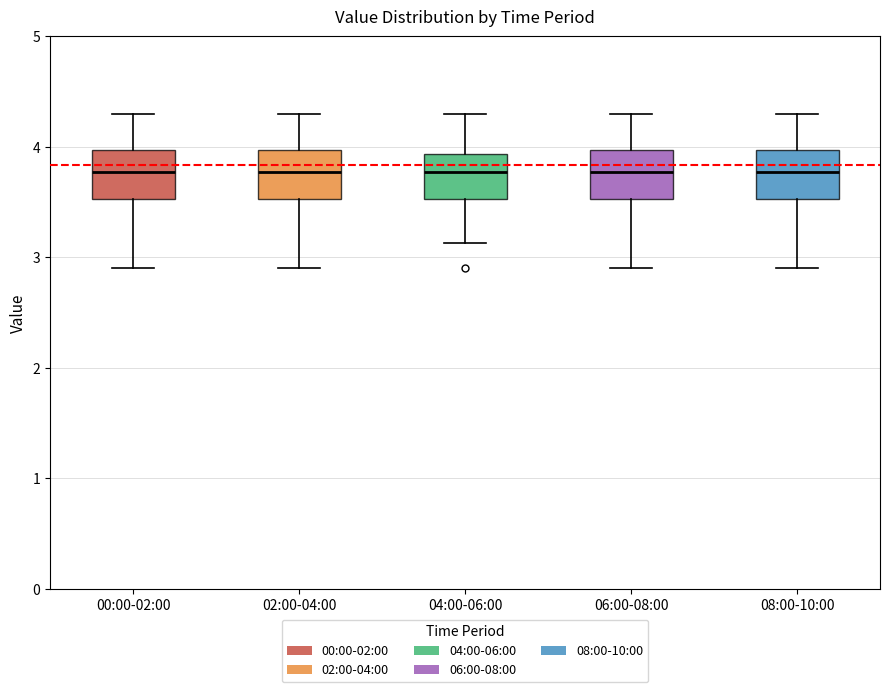

Reading left to right, transcribe this box plot: for each box, give where its median line is, the range the box spans, and where its two whiskers end, as read against the y-axis. The values are not printed on the chart, so give them approximately, as read against the axis.

00:00-02:00: median 3.8, box 3.5 to 4.0, whiskers 2.9 to 4.3
02:00-04:00: median 3.8, box 3.5 to 4.0, whiskers 2.9 to 4.3
04:00-06:00: median 3.8, box 3.5 to 3.9, whiskers 3.1 to 4.3
06:00-08:00: median 3.8, box 3.5 to 4.0, whiskers 2.9 to 4.3
08:00-10:00: median 3.8, box 3.5 to 4.0, whiskers 2.9 to 4.3